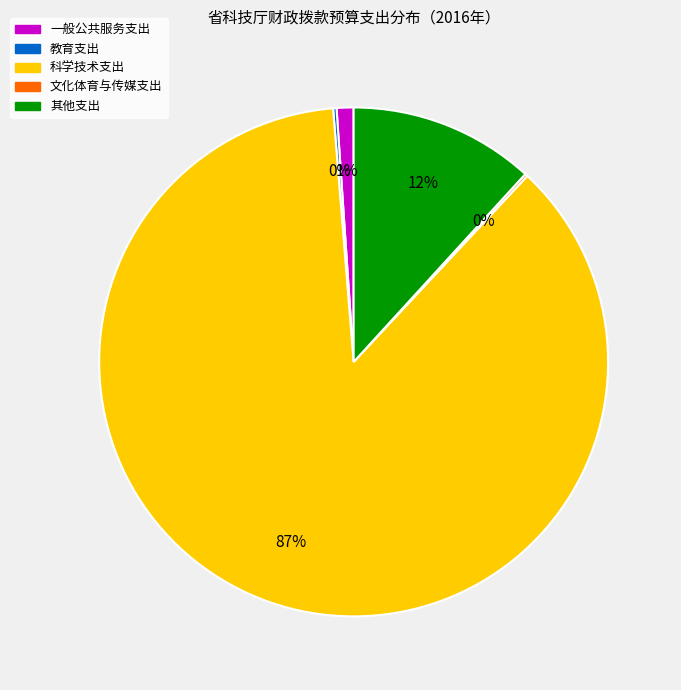

Is it true that 科学技术支出 is 87% of the pie?

True